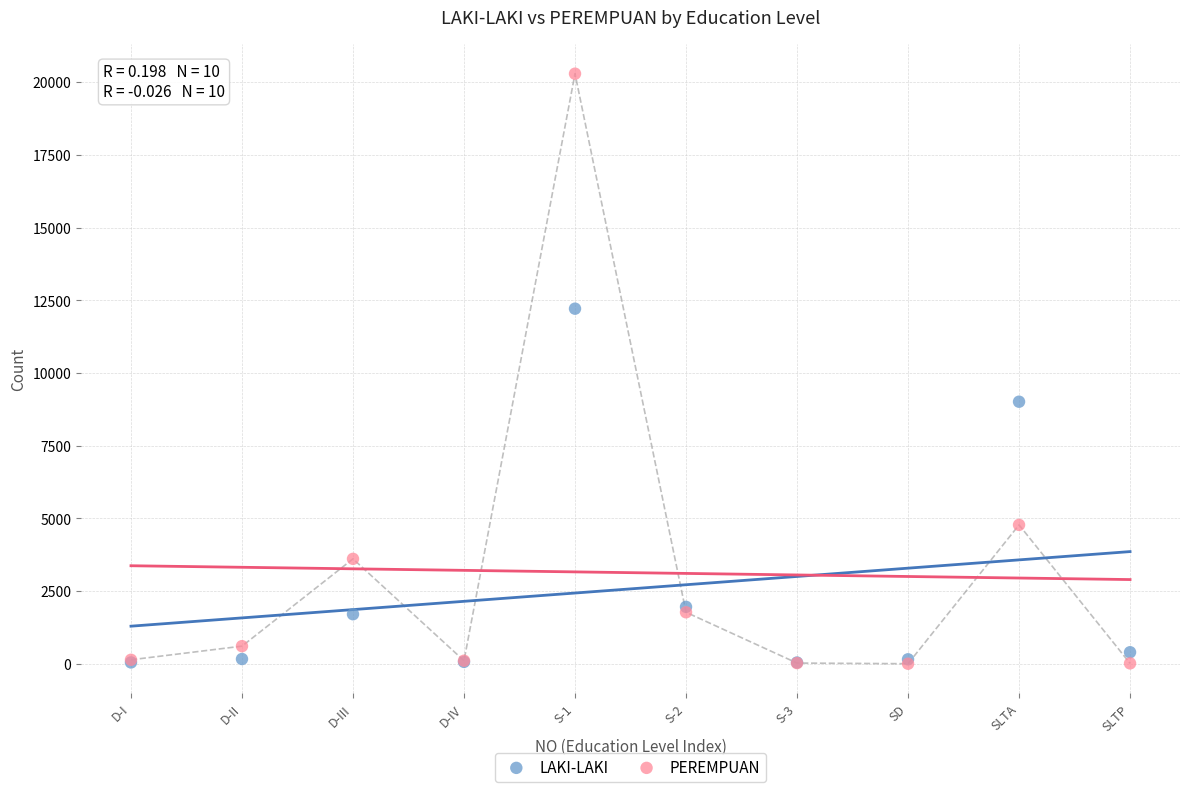

Across all series, what Y value is closest to 10150?

9015